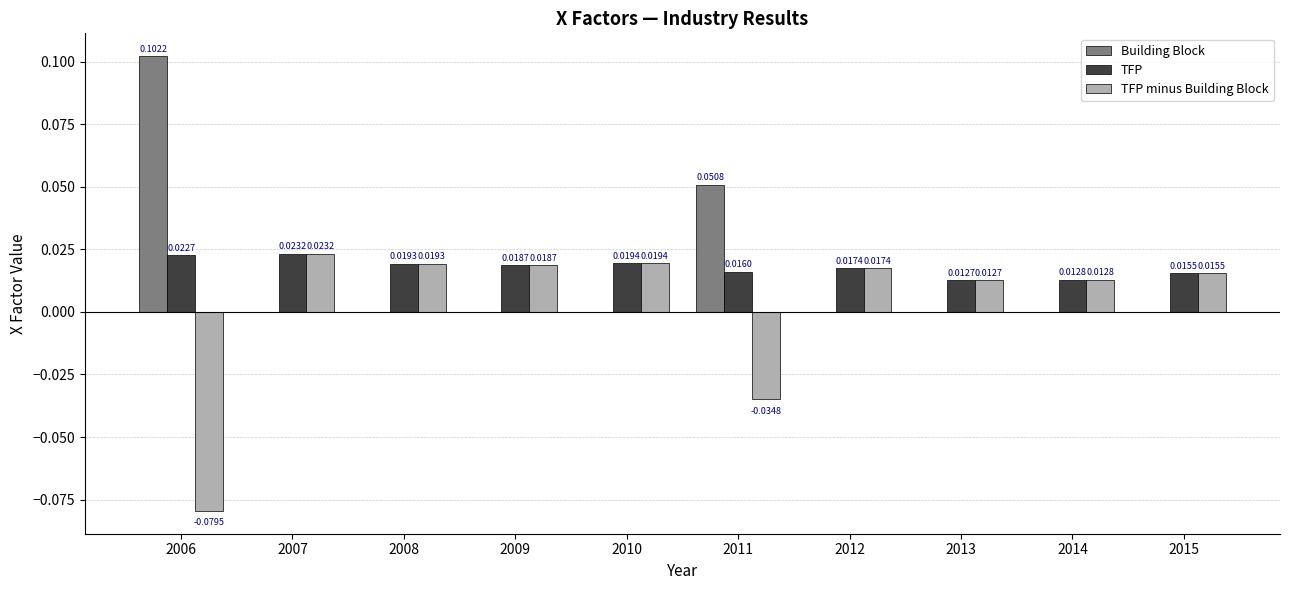

How many groups of bars are there?

10